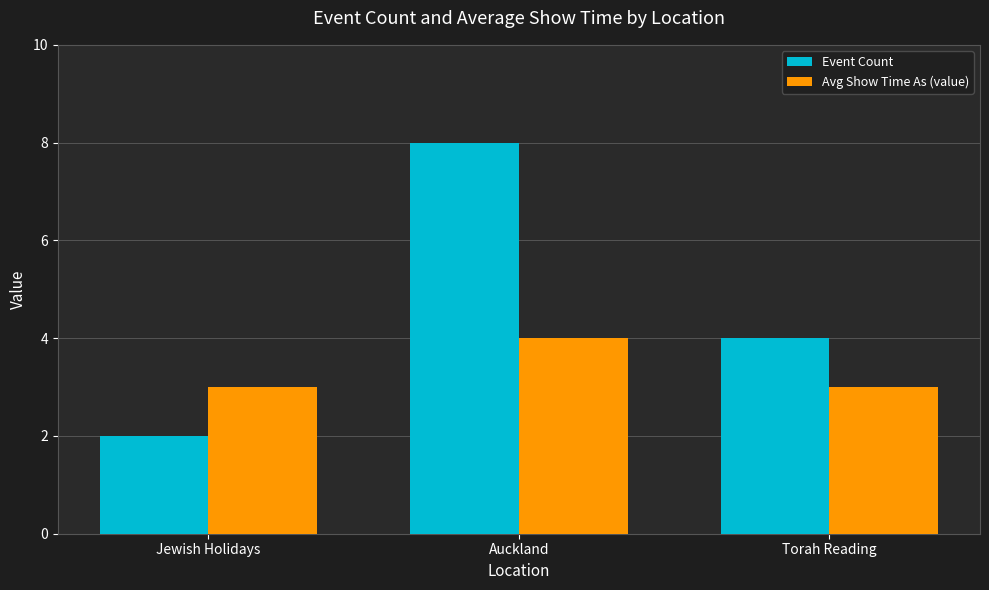

What is the spread (max minus min) of values at Jewish Holidays?

1